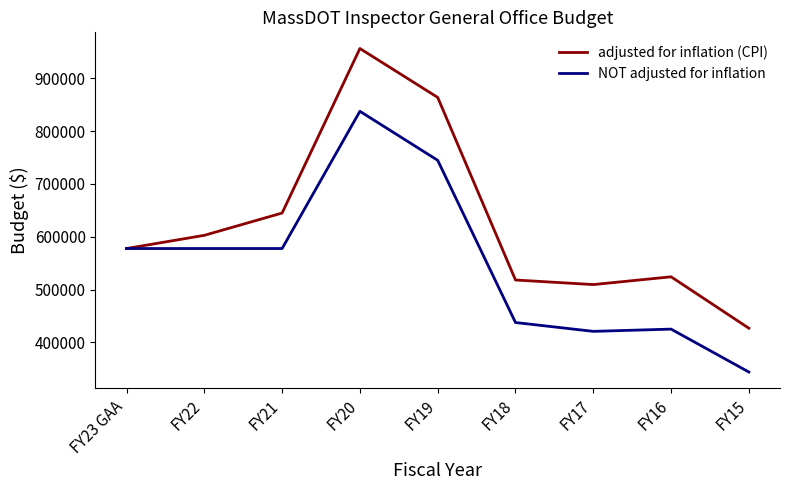

What is the difference between the maximum and minimum values in the adjusted for inflation (CPI) series?

529670